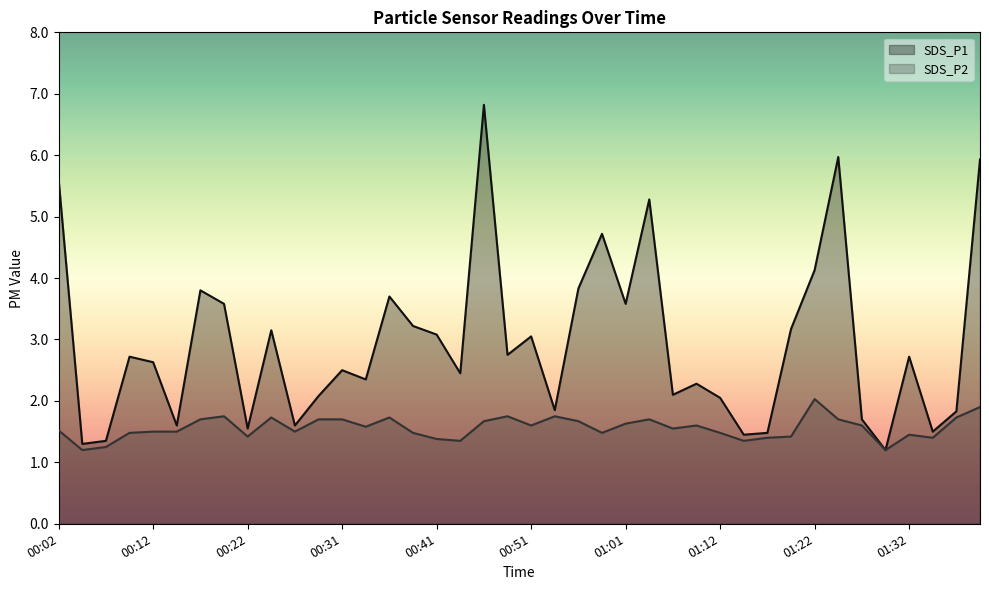

What is the sum of all SDS_P1 values?

117.7